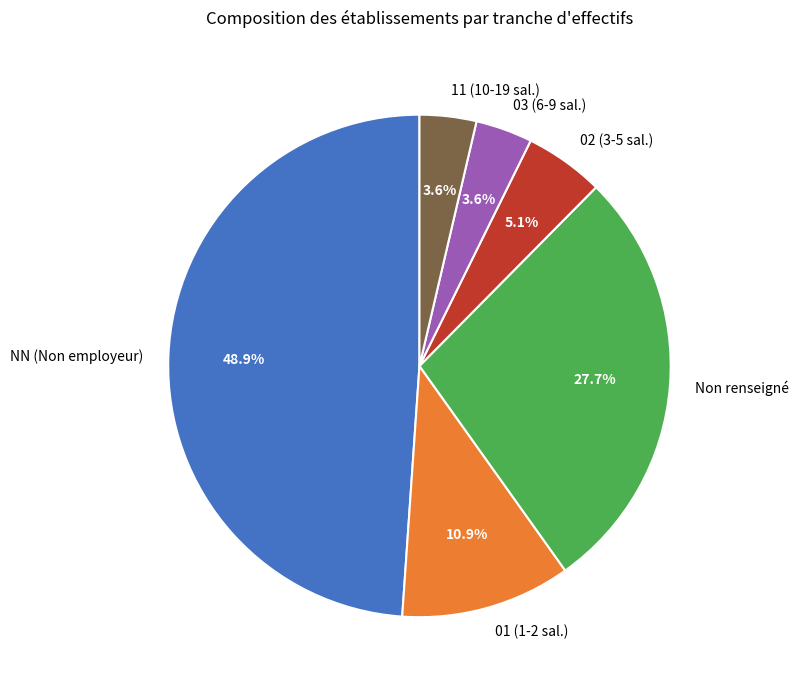

Is the sum of NN (Non employeur) and 03 (6-9 sal.) greater than half?

Yes